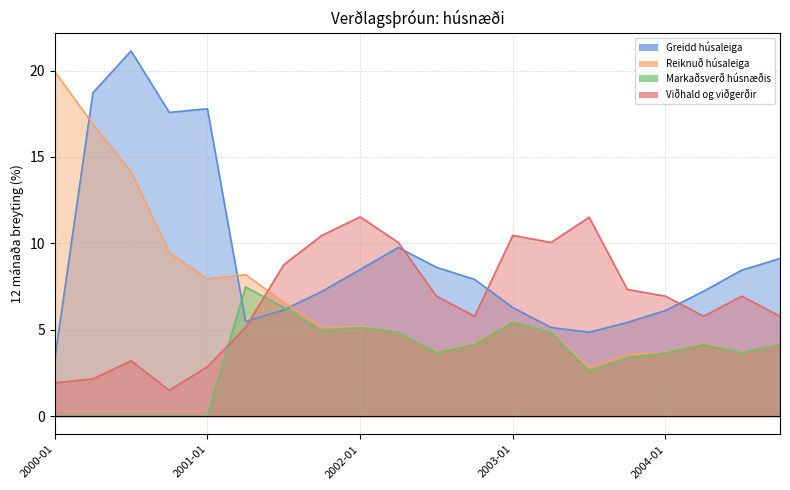

What is the label of the 6th point from the right?

2003-07